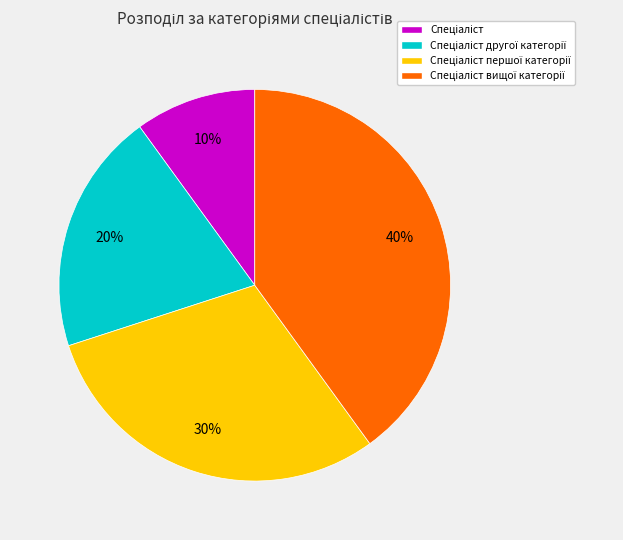

To the nearest percent, what is the average slice percentage?

25%